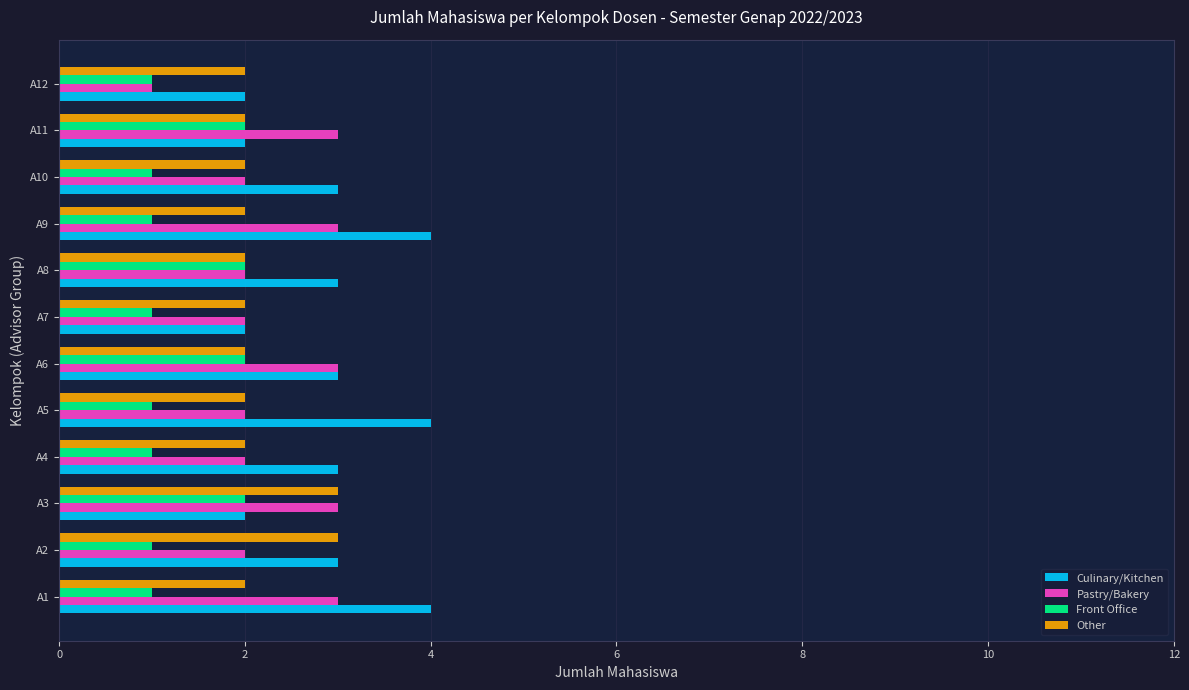

What is the highest value of the Other series?

3